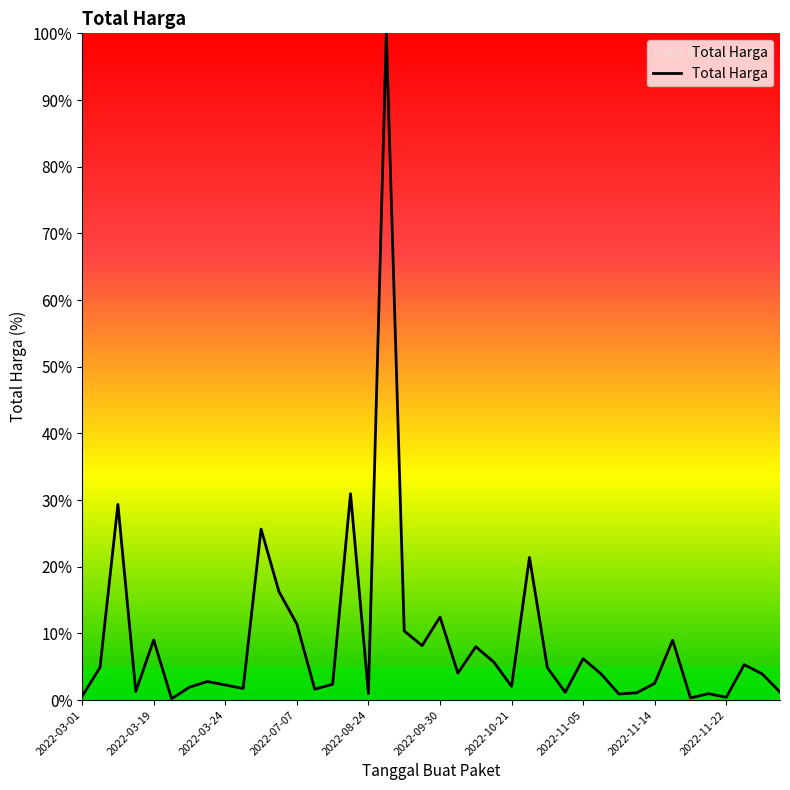

What is the difference between the maximum and minimum values?

99.8